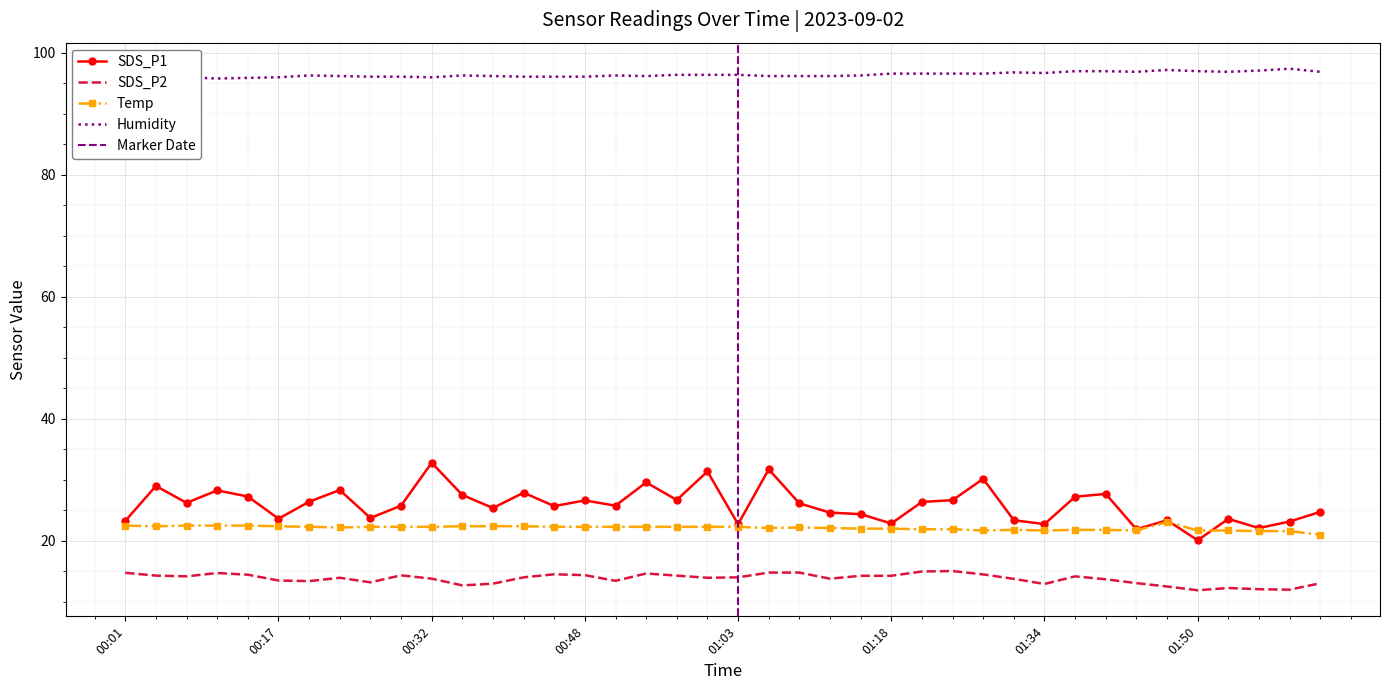

What is the approximate value of Humidity at 00:26?

96.1